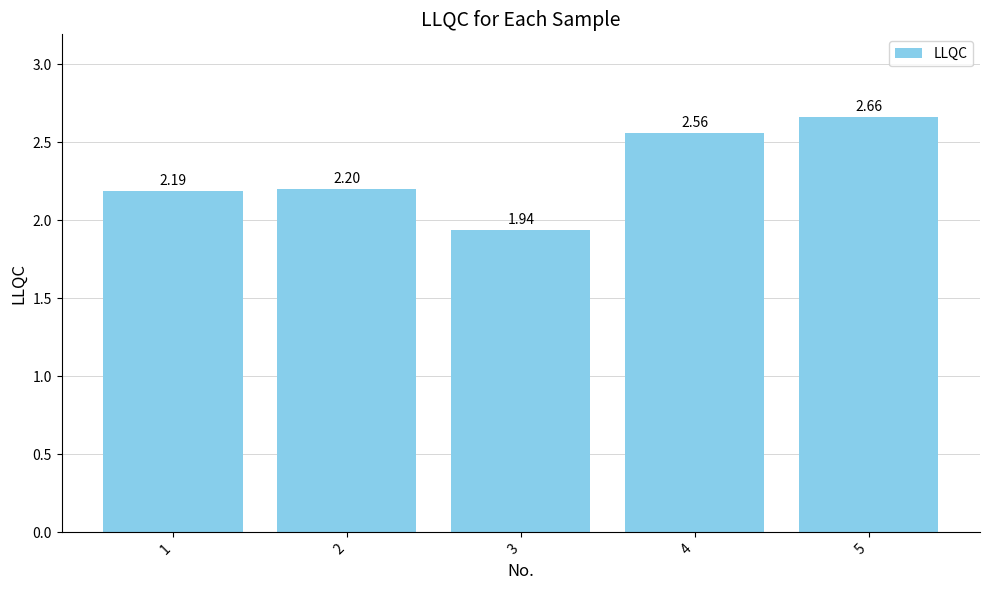

Which category has the highest value across all series?

5